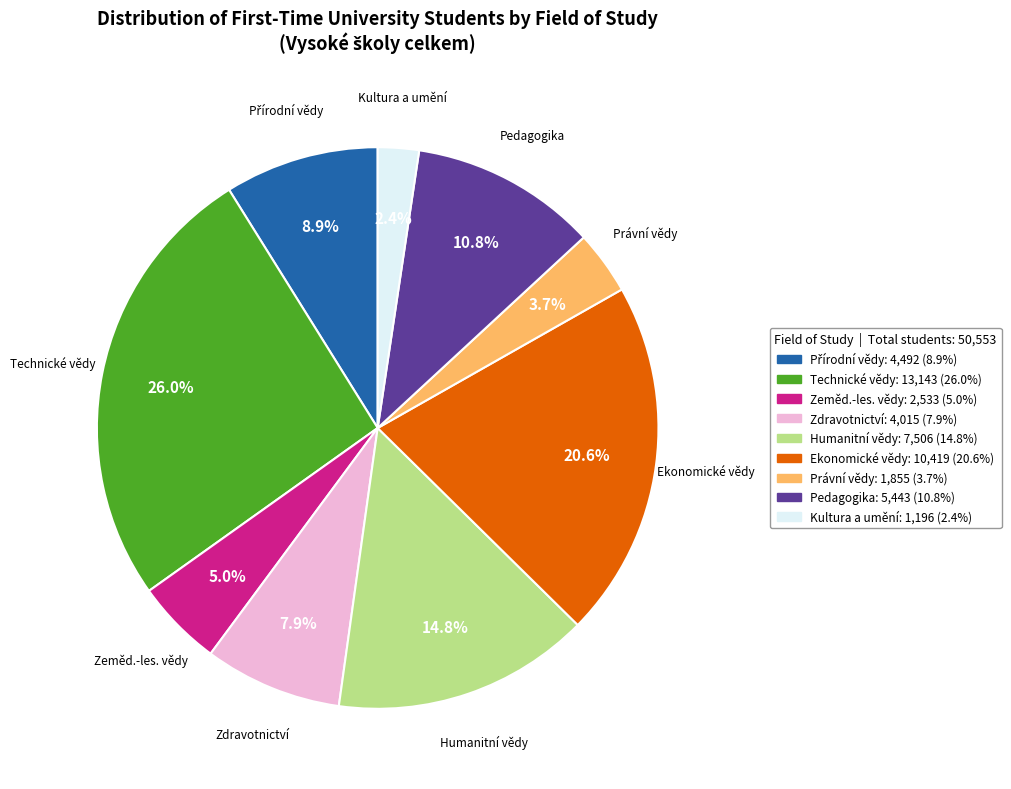

Between Technické vědy and Právní vědy, which is larger?

Technické vědy